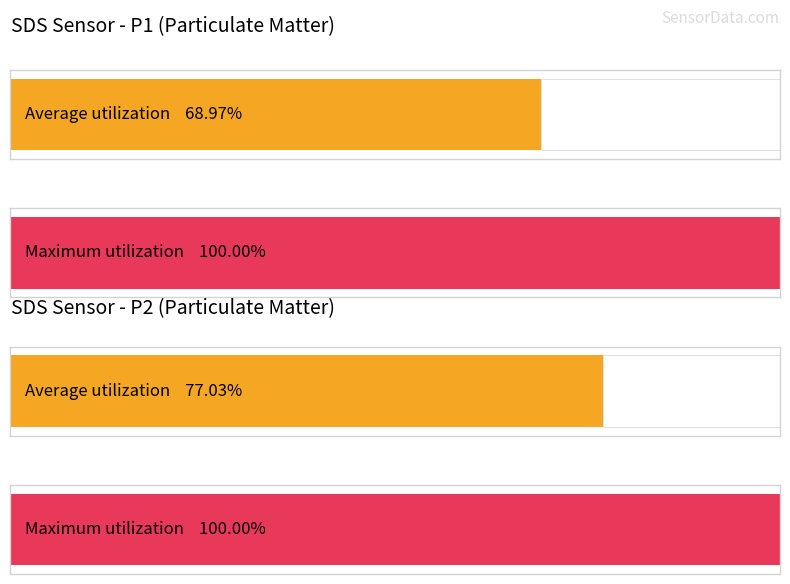

How many distinct data groups are displayed?

2